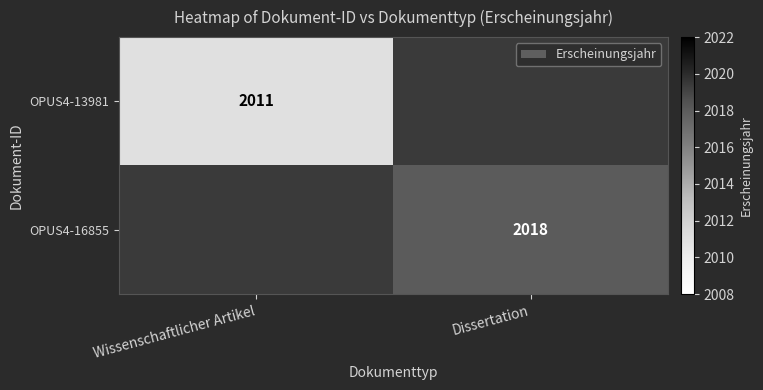

The value of OPUS4-13981 at Wissenschaftlicher Artikel is 3018.0. True or false?

False